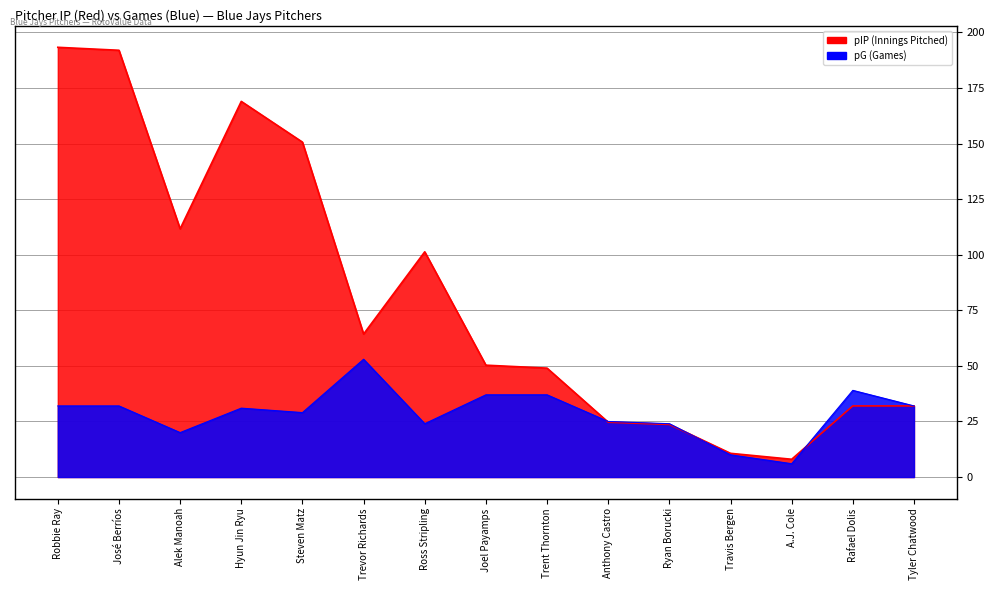

Where is the first local minimum for pIP?

Alek Manoah